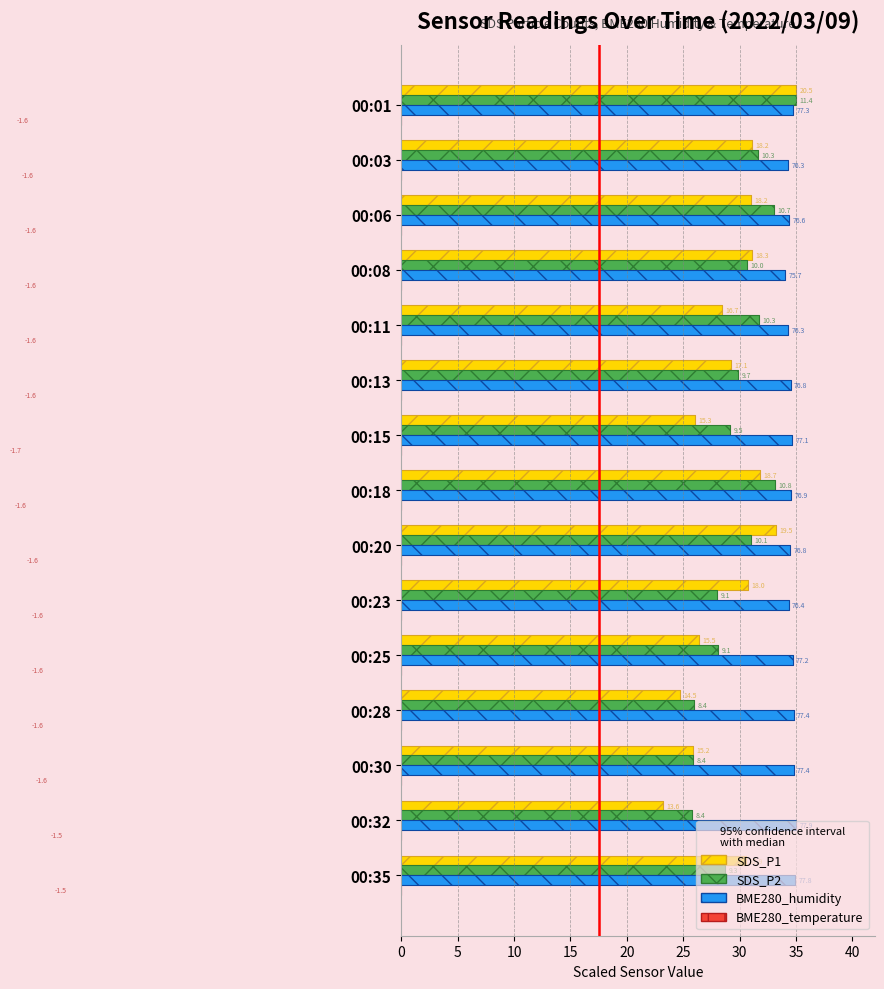

What is the smallest value displayed?

-35.0